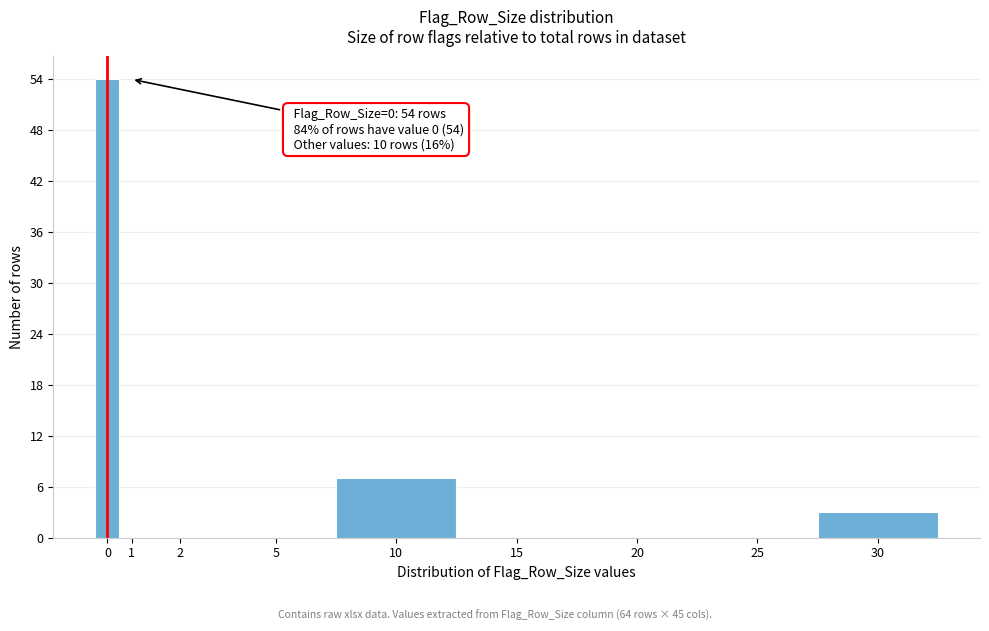

Reading left to right, extract all data points from this chart.

0=54	1=0	2=0	5=0	10=7	15=0	20=0	25=0	30=3